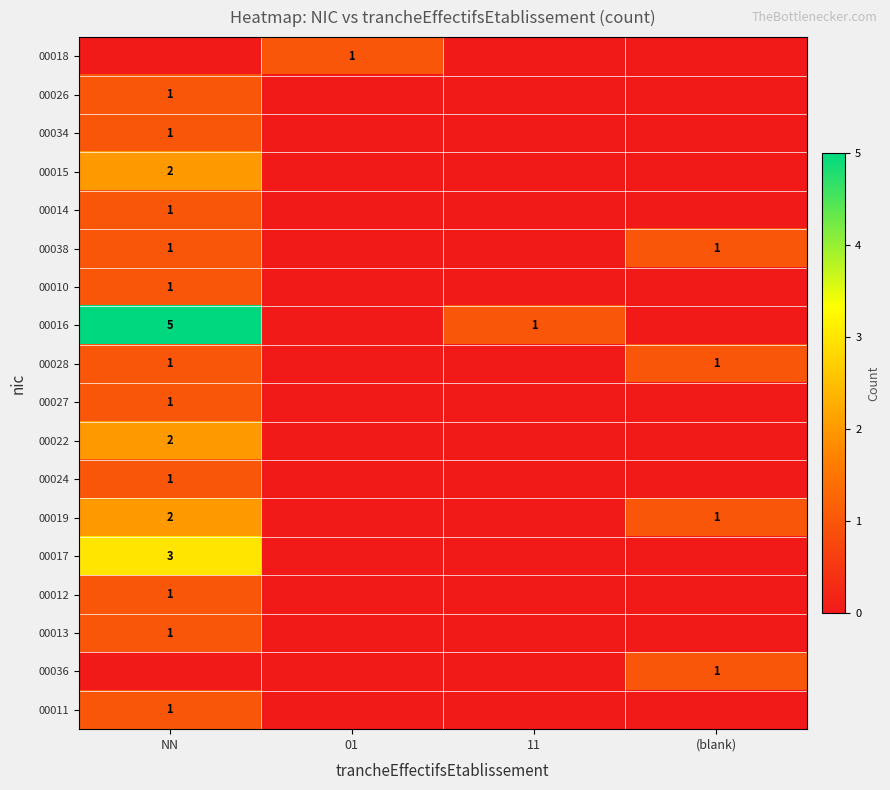

True or false: 00013 has a value of 1 at NN.

True